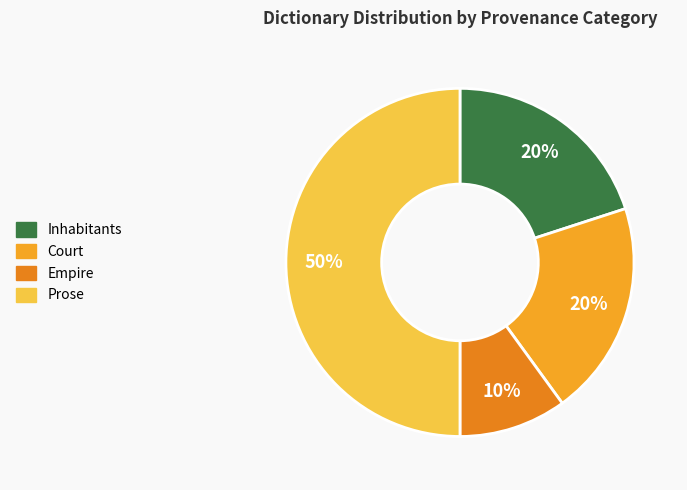

Count the number of slices in the pie.

4